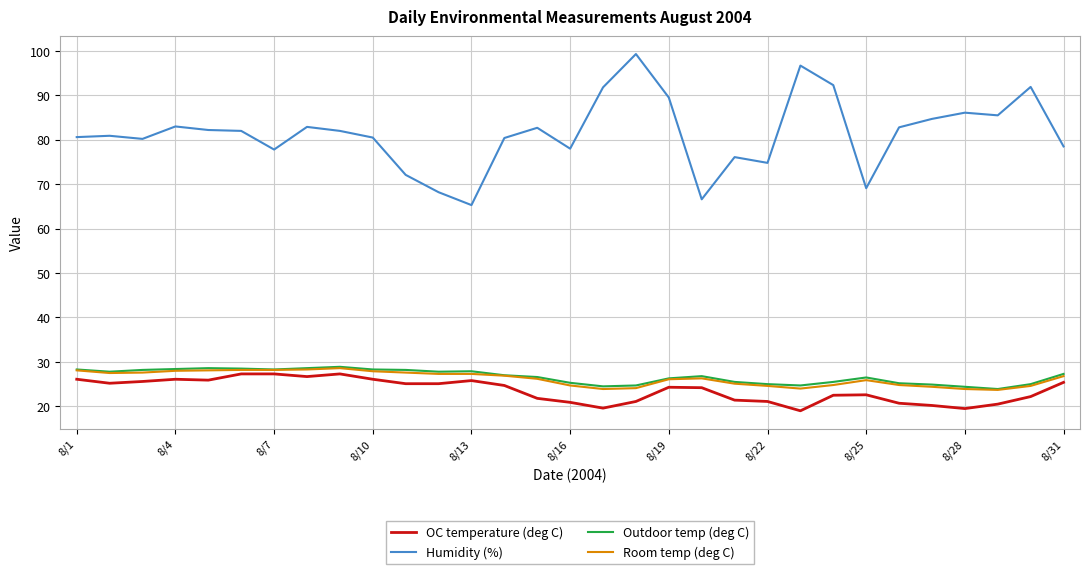

True or false: Room temp (deg C) and Humidity (%) intersect in this chart.

False